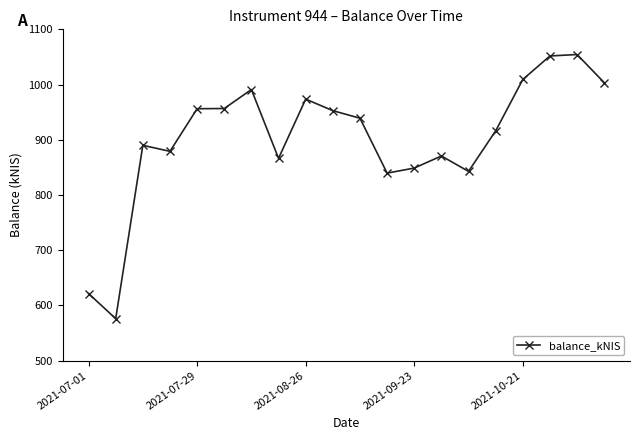

True or false: the data has more than 1 interior local peaks.

True